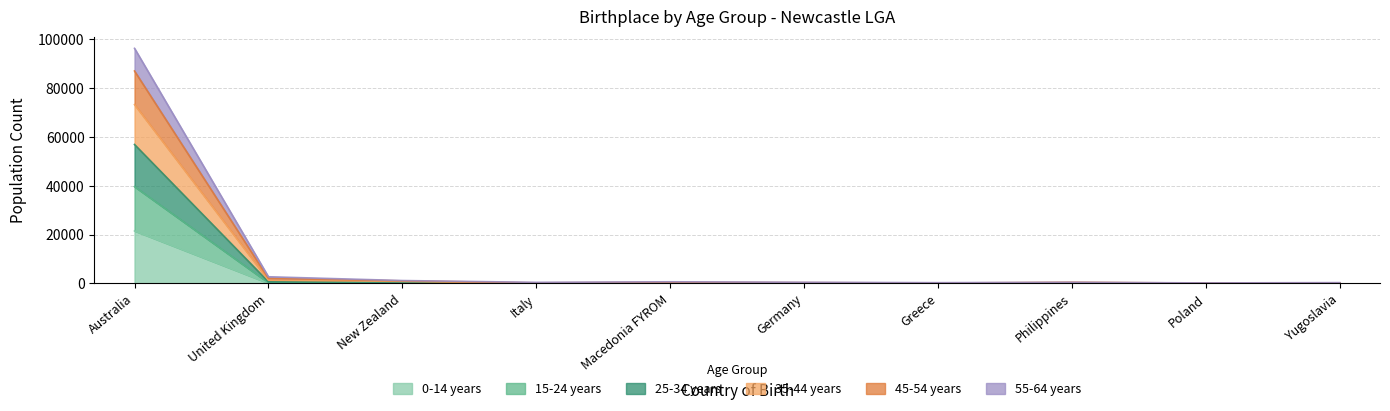

What is the greatest value displayed?

96372